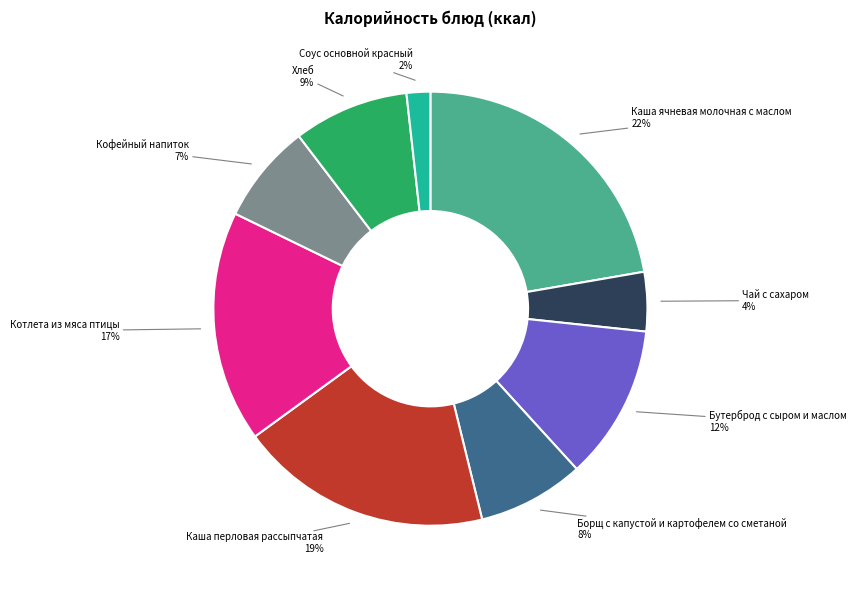

What percentage is the Кофейный напиток slice, to the nearest percent?

7%